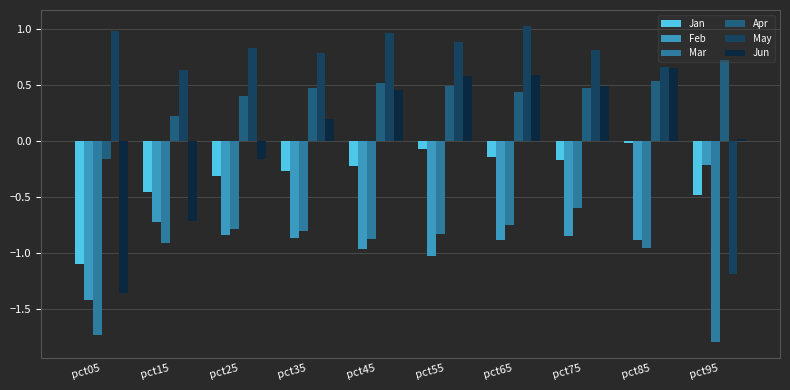

What is the difference between the highest and lowest values at pct85?

1.6